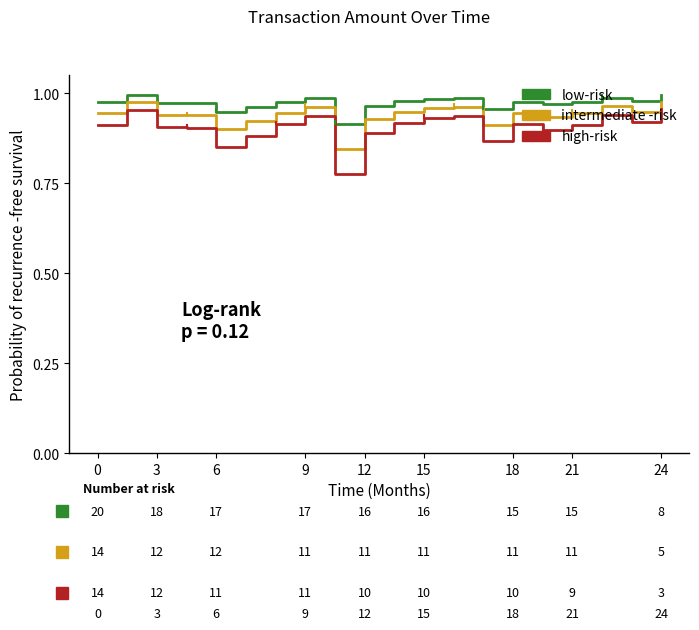

True or false: intermediate -risk and low-risk intersect in this chart.

False